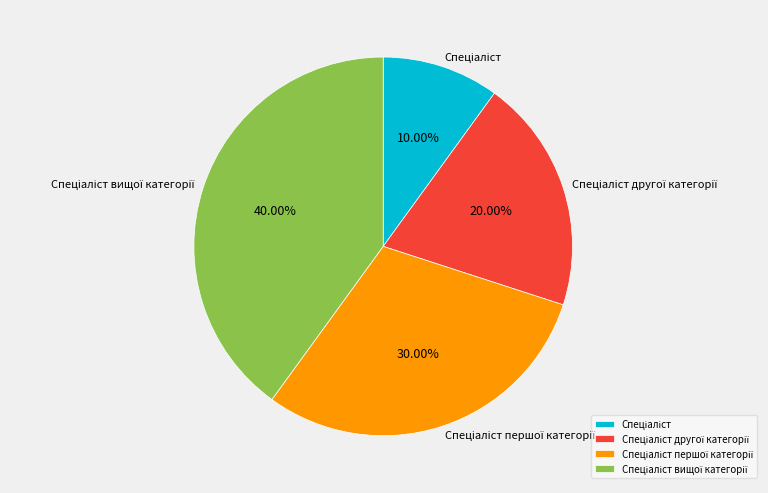

How many slices are in this pie chart?

4